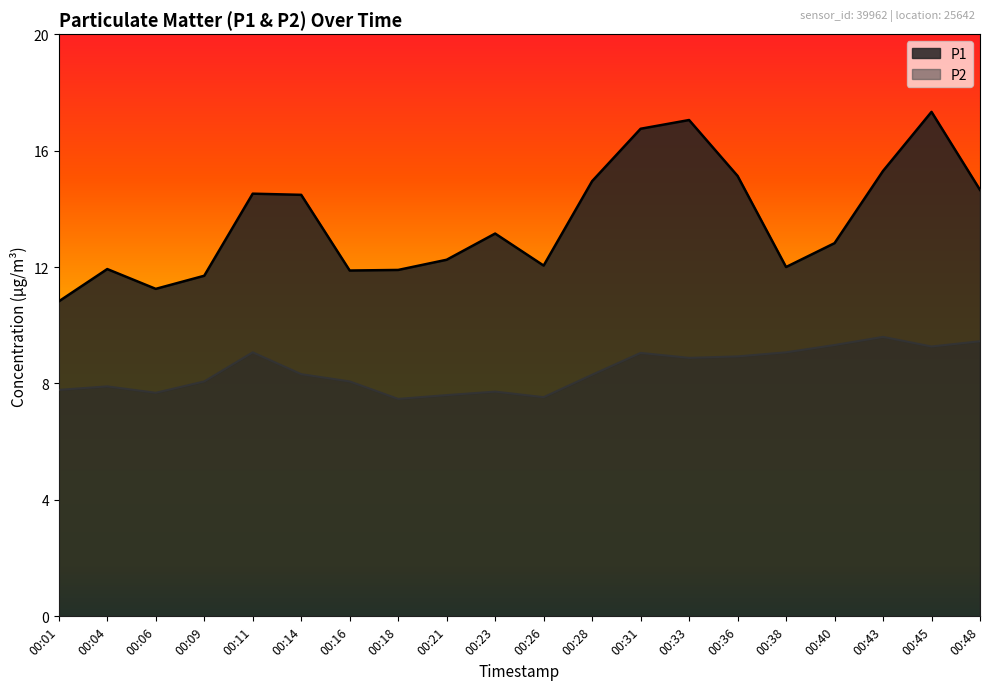

What is the sum of the P2 values at 00:16 and 00:43?

17.7